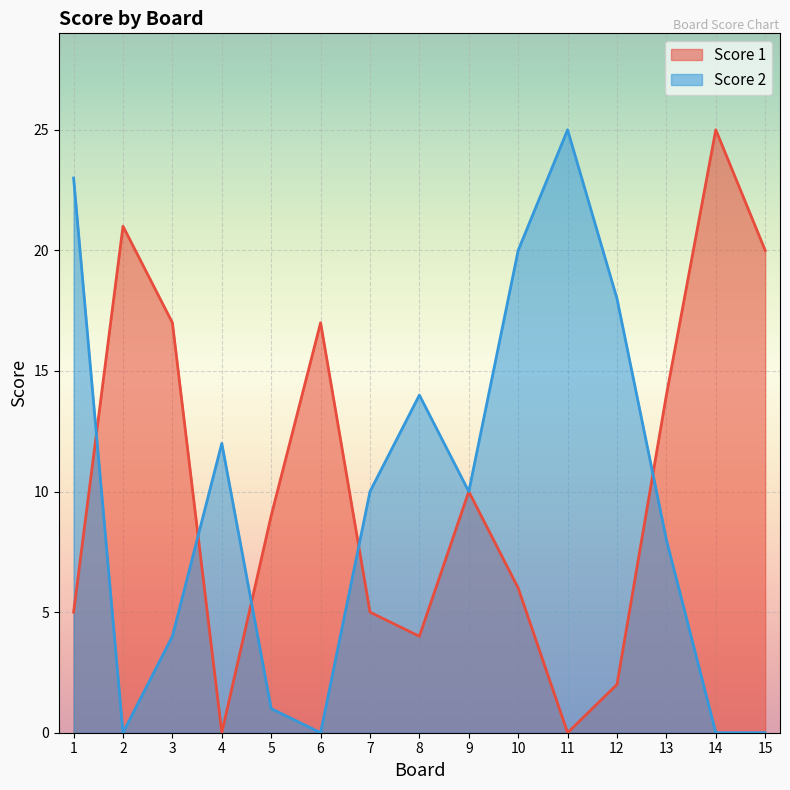

The Score 1 series shows 17 at 3. True or false?

True